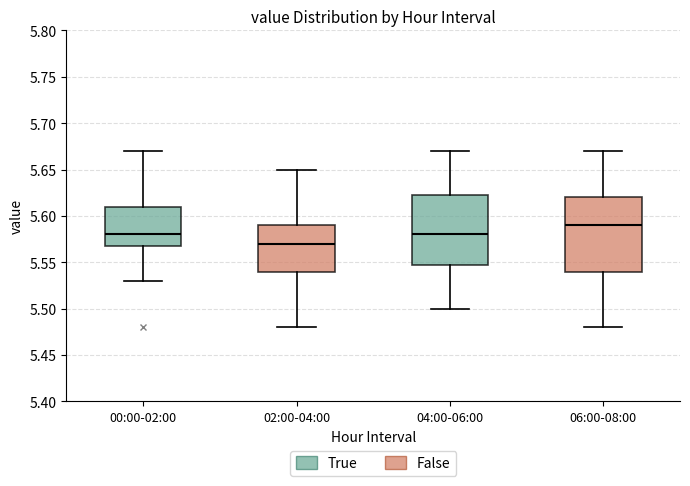

Where is the upper edge of the box for 04:00-06:00 on the y-axis? The values are not printed on the chart, so give them approximately, as read against the axis.

5.625